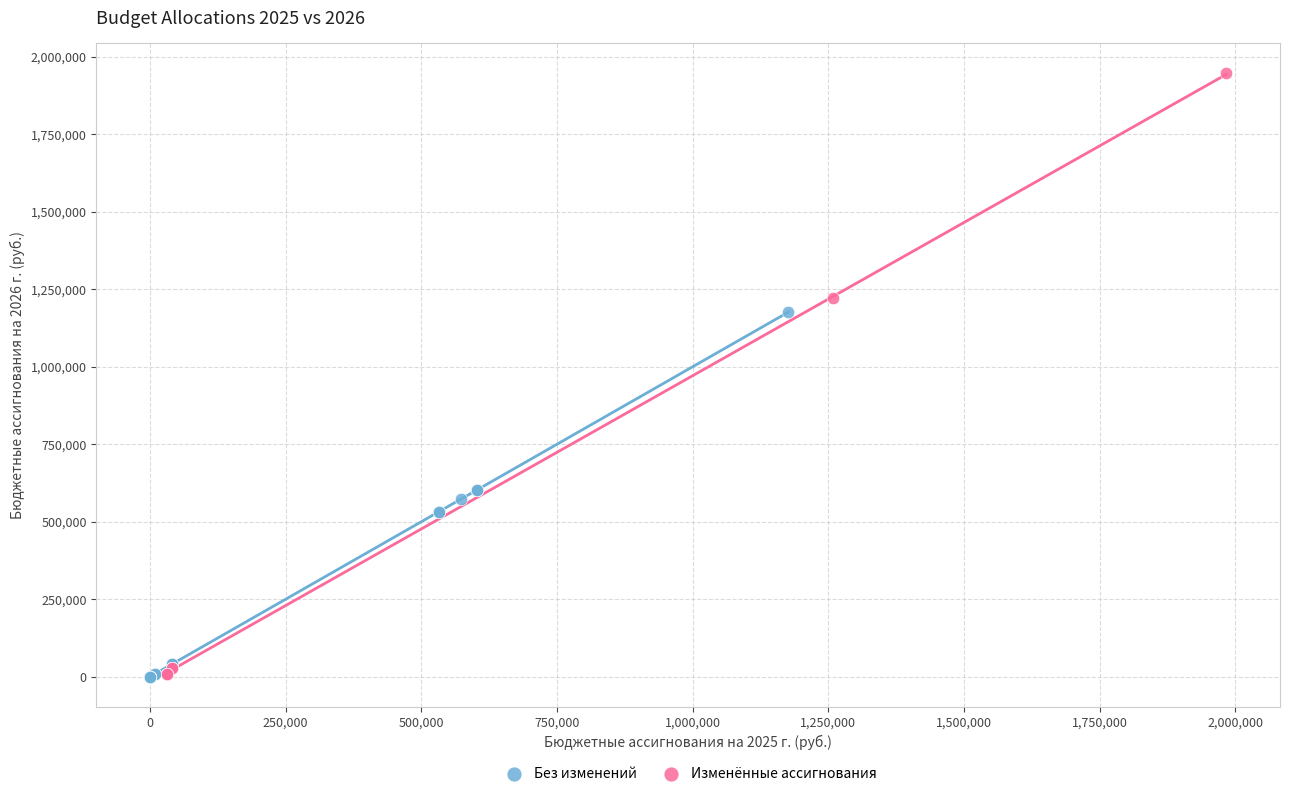

Which series reaches the maximum Y coordinate?

Изменённые ассигнования